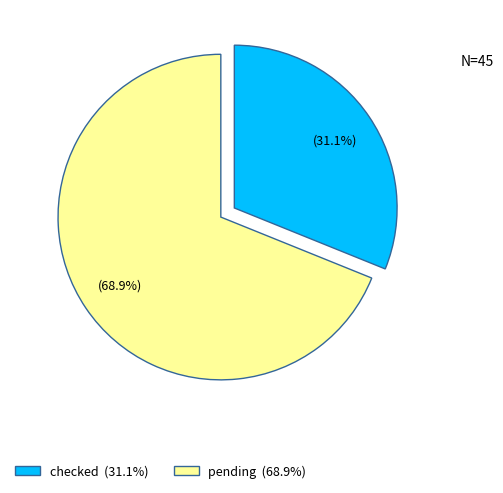

What is the ratio of the value at checked to the value at pending?

0.5